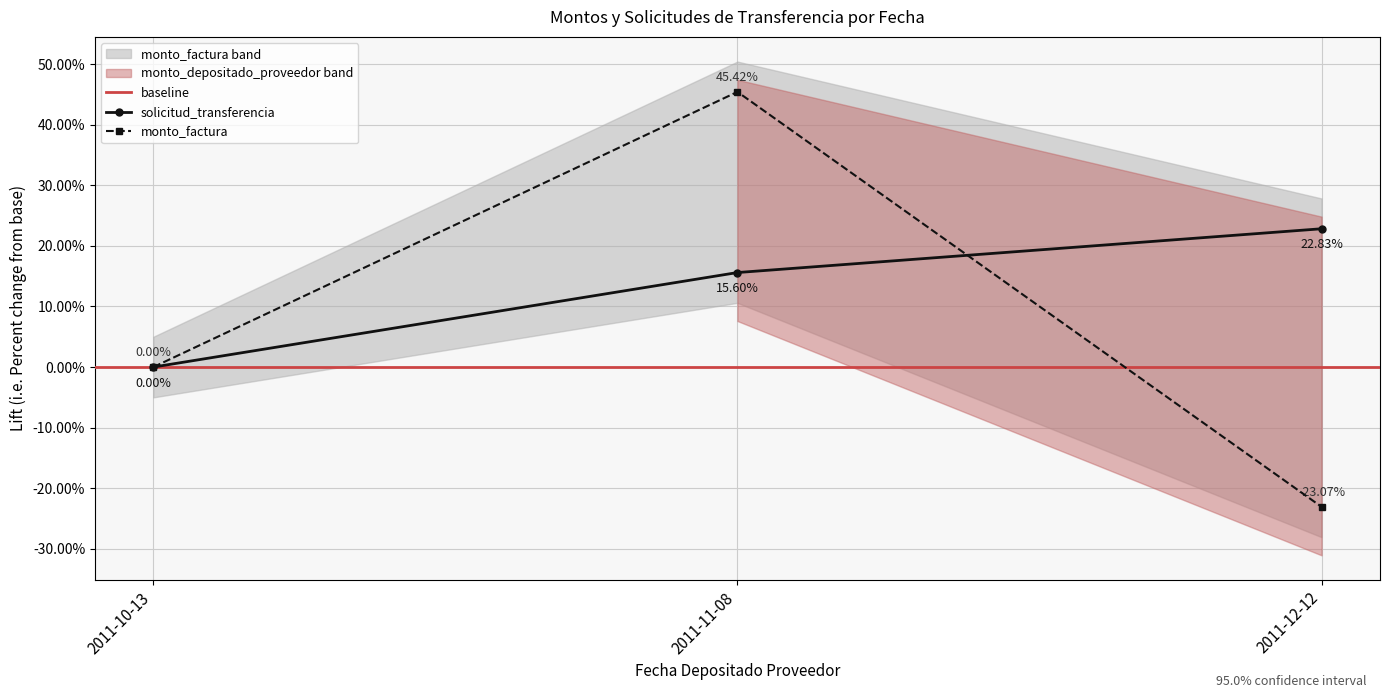

What is the label of the 3rd point from the left?

2011-12-12